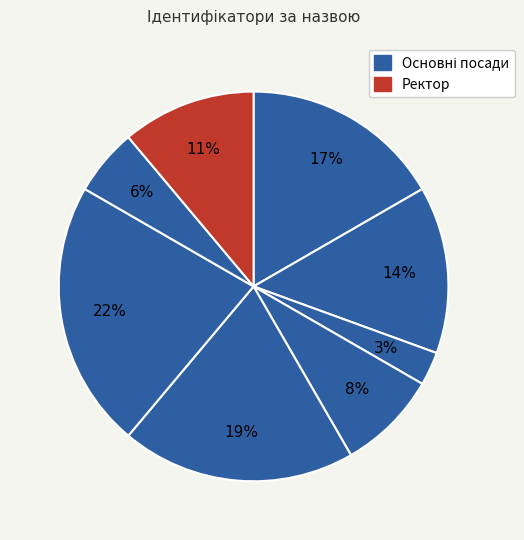

How many slices are in this pie chart?

8